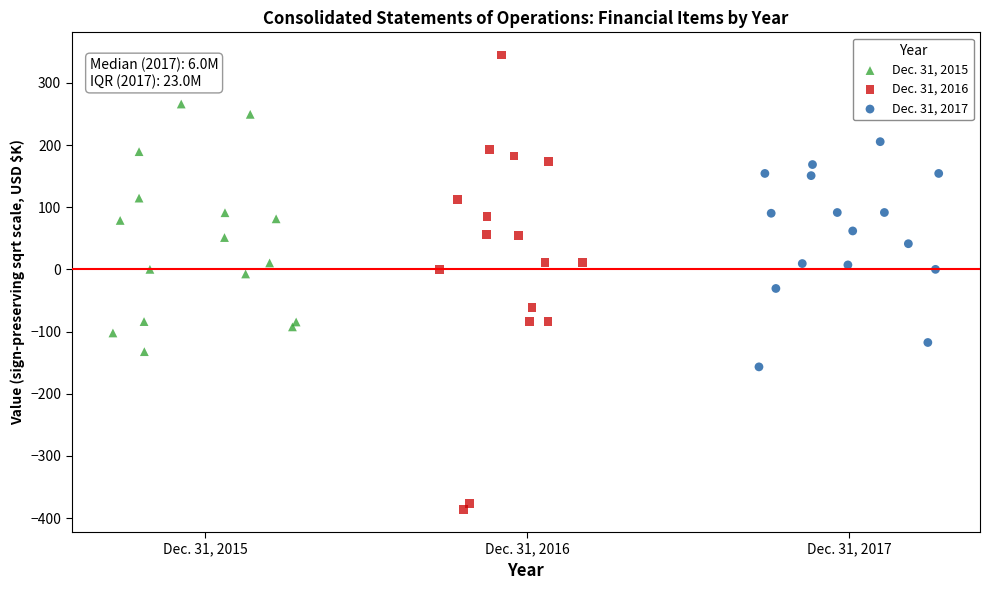

What are all the series names shown in the legend?

Dec. 31, 2015, Dec. 31, 2016, Dec. 31, 2017